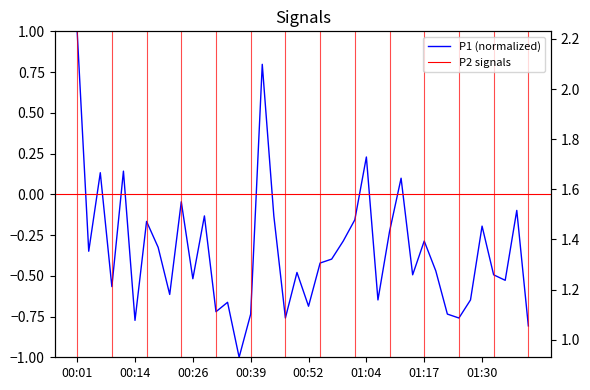

Which series has the largest total across all categories?

P2